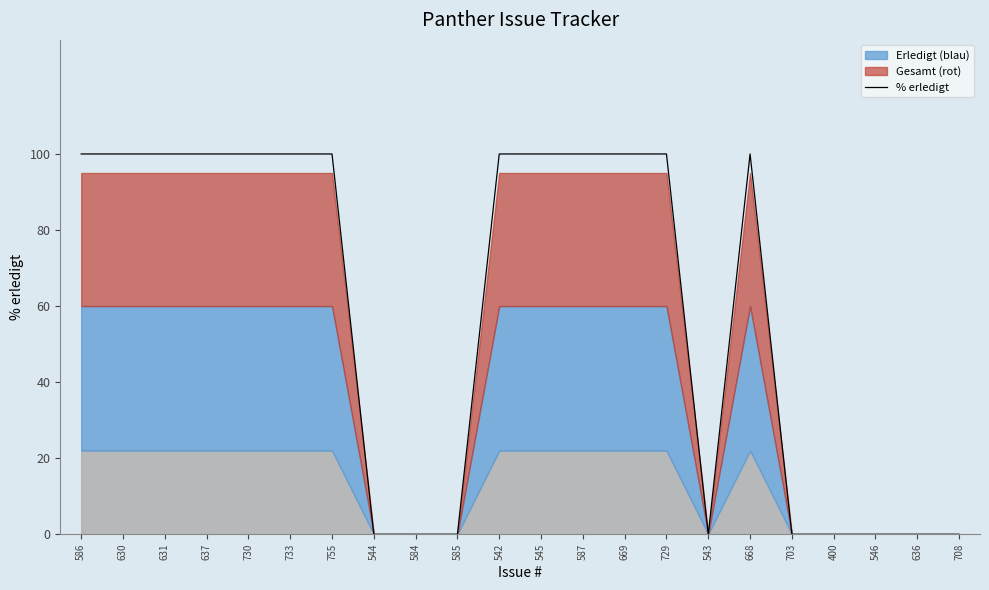

Rank the categories by value from lowest to highest.

544, 584, 585, 543, 703, 400, 546, 636, 708, 586, 630, 631, 637, 730, 733, 755, 542, 545, 587, 669, 729, 668